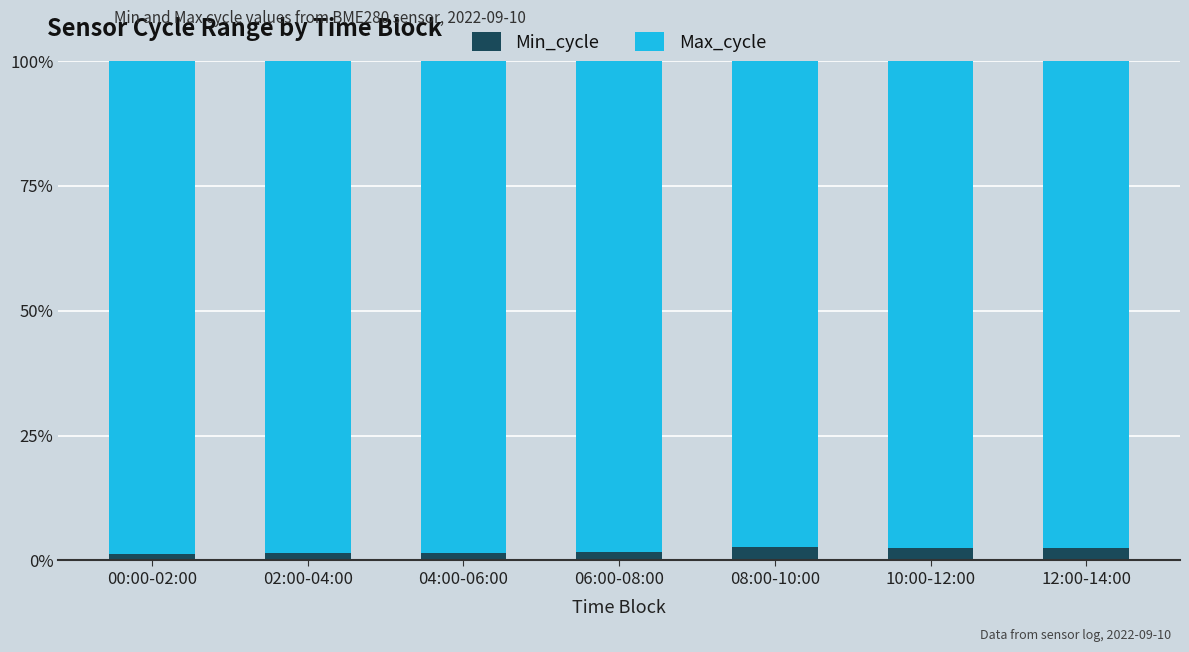

Rank the categories by Min_cycle value from highest to lowest.

08:00-10:00, 10:00-12:00, 12:00-14:00, 06:00-08:00, 02:00-04:00, 04:00-06:00, 00:00-02:00